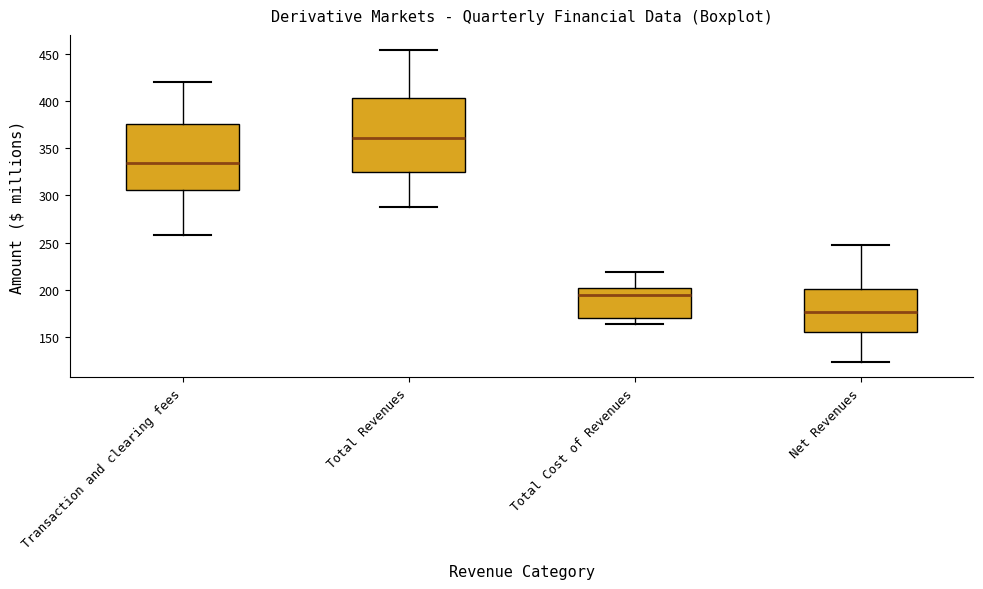

Which box has the highest median line?

Total Revenues